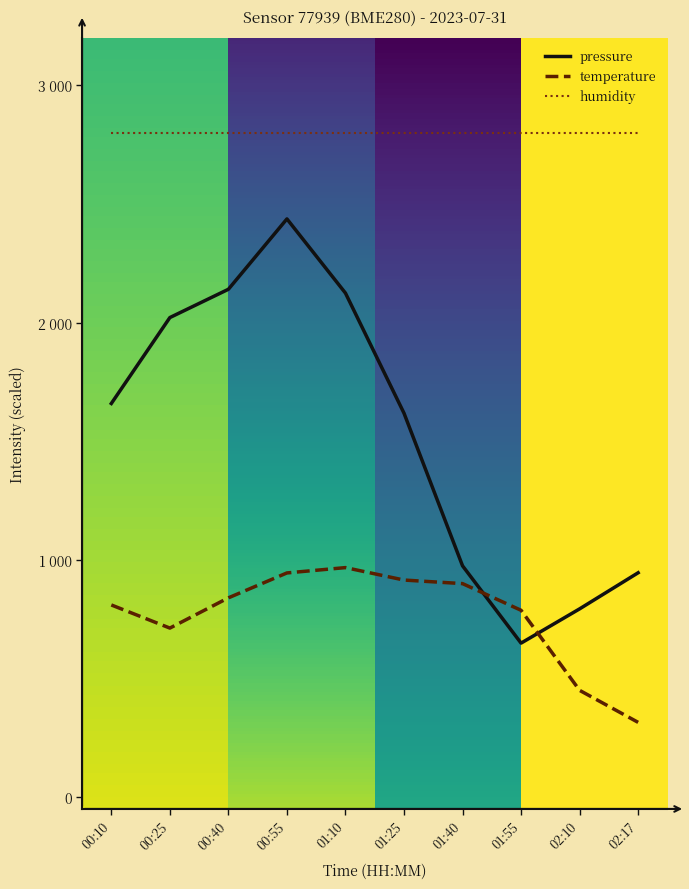

Is it true that pressure equals 649.1 at 01:55?

True